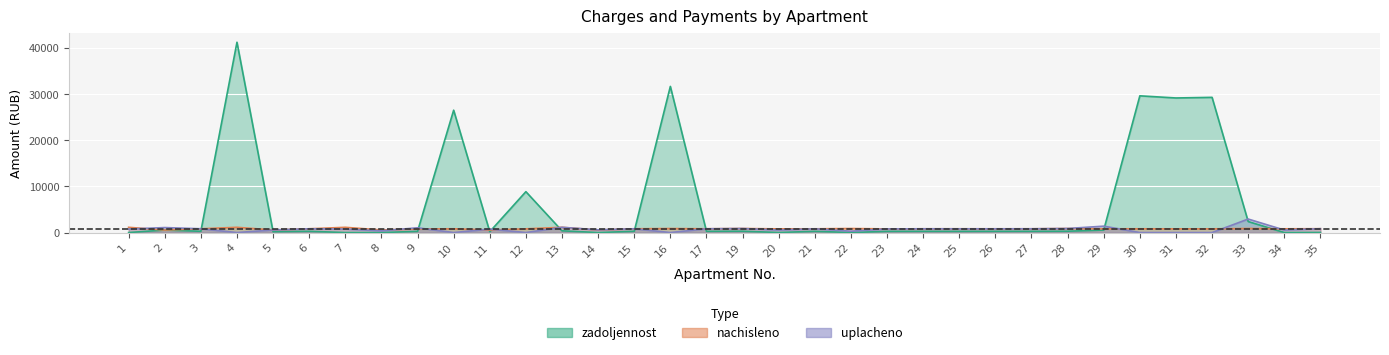

How many times do zadoljennost and nachisleno cross each other?

12